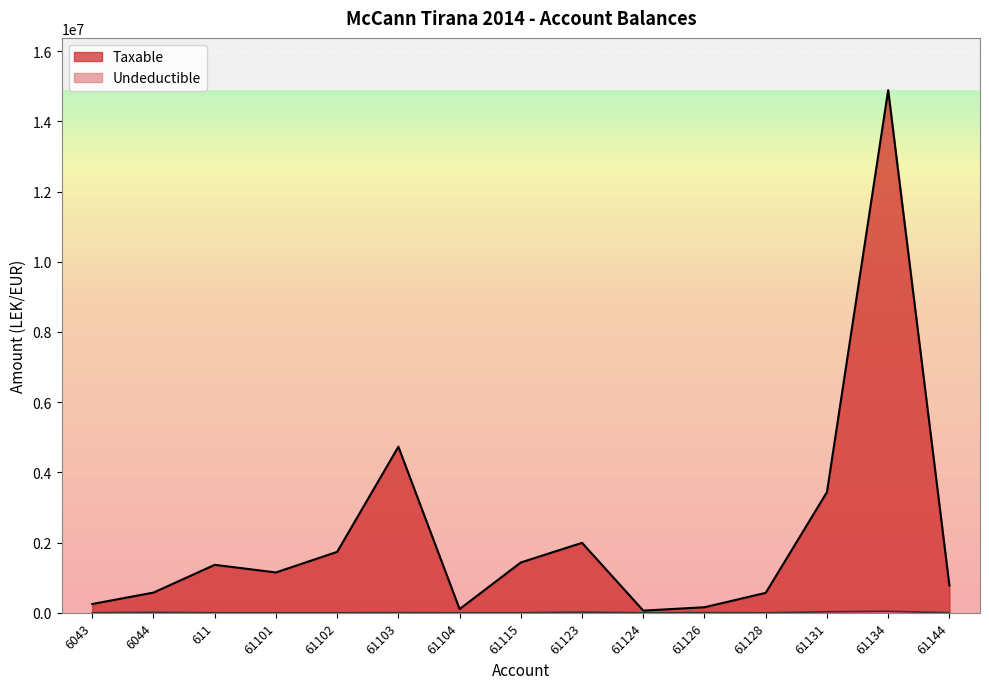

Reading right to left, transcribe all the data shown in this chart.

Taxable: 61144=779642.1	61134=14887859.8	61131=3437988.5	61128=567460.5	61126=157990.0	61124=61813.2	61123=1991862.2	61115=1434003.2	61104=105900.0	61103=4731146.9	61102=1735151.5	61101=1149043.7	611=1366068.5	6044=575296.9	6043=250227.1
Undeductible: 61144=0.0	61134=43299.0	61131=28000.0	61128=0.0	61126=5100.0	61124=0.0	61123=18500.0	61115=250.0	61104=0.0	61103=3920.0	61102=0.0	61101=0.0	611=0.0	6044=12822.0	6043=0.0